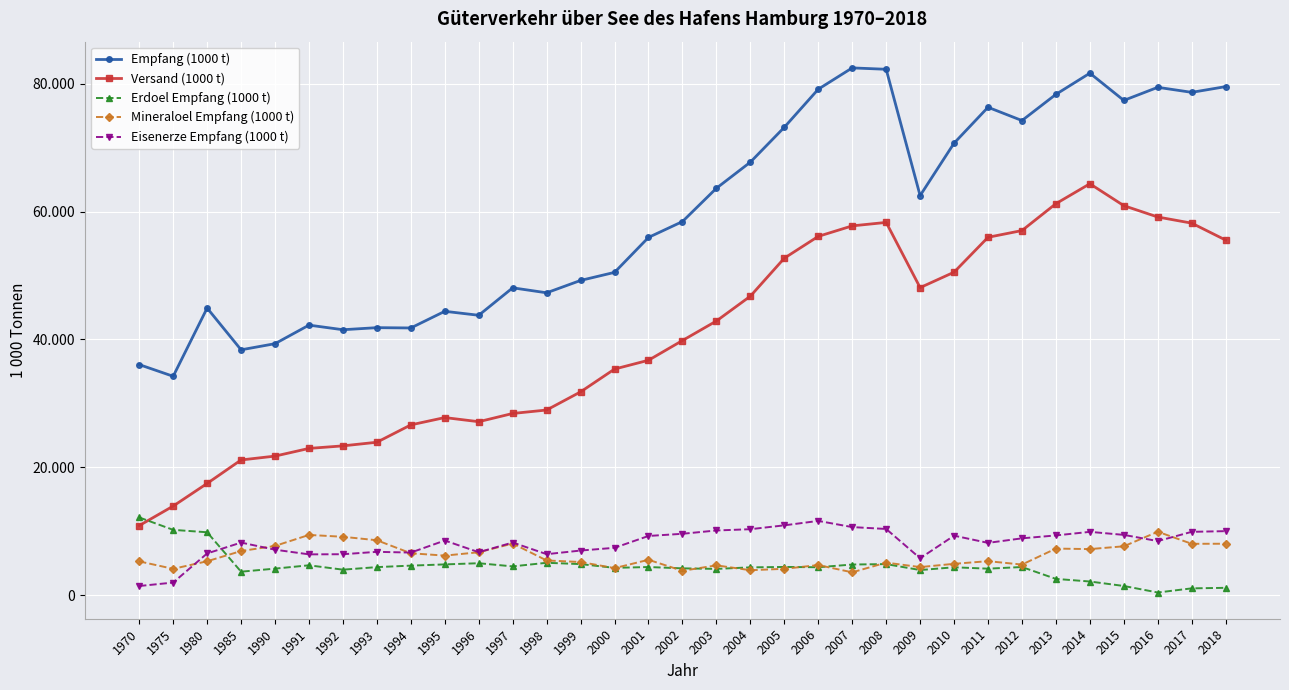

True or false: Versand (1000 t) and Empfang (1000 t) intersect in this chart.

False